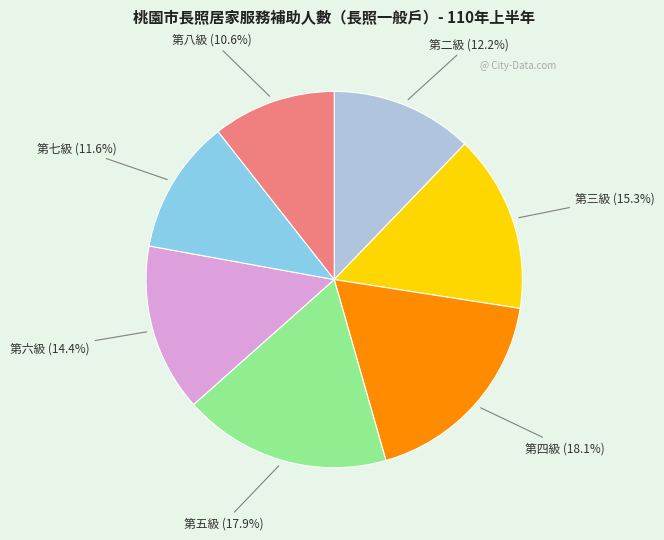

Is the sum of 第四級 and 第五級 greater than half?

No